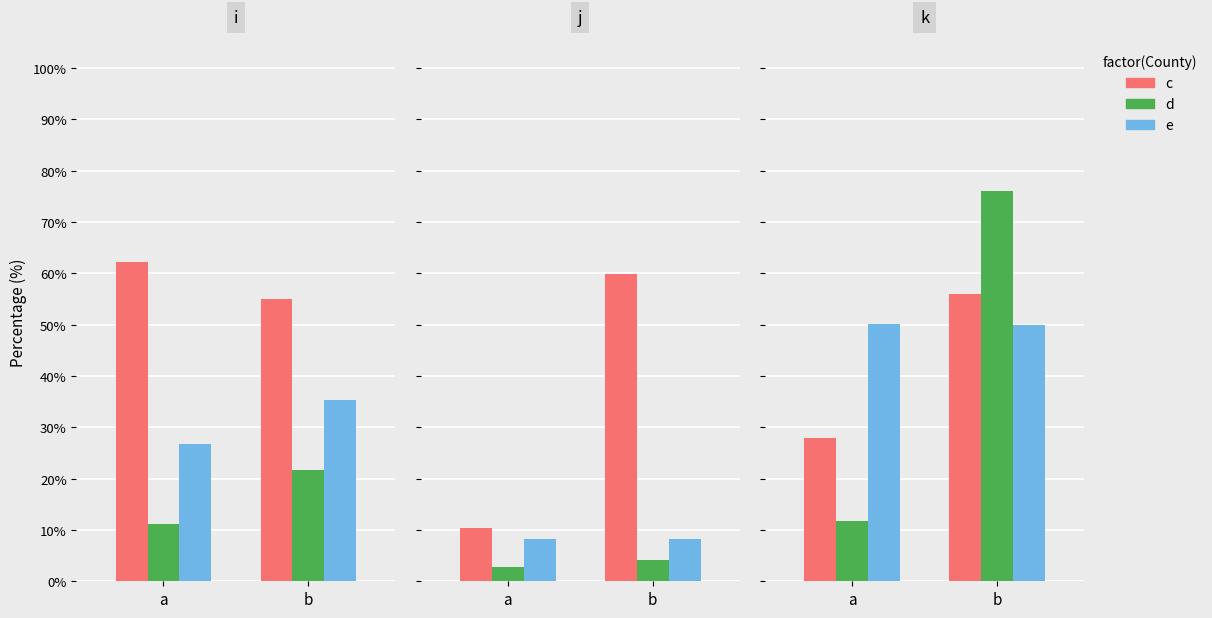

Count the number of categories in the chart.

2